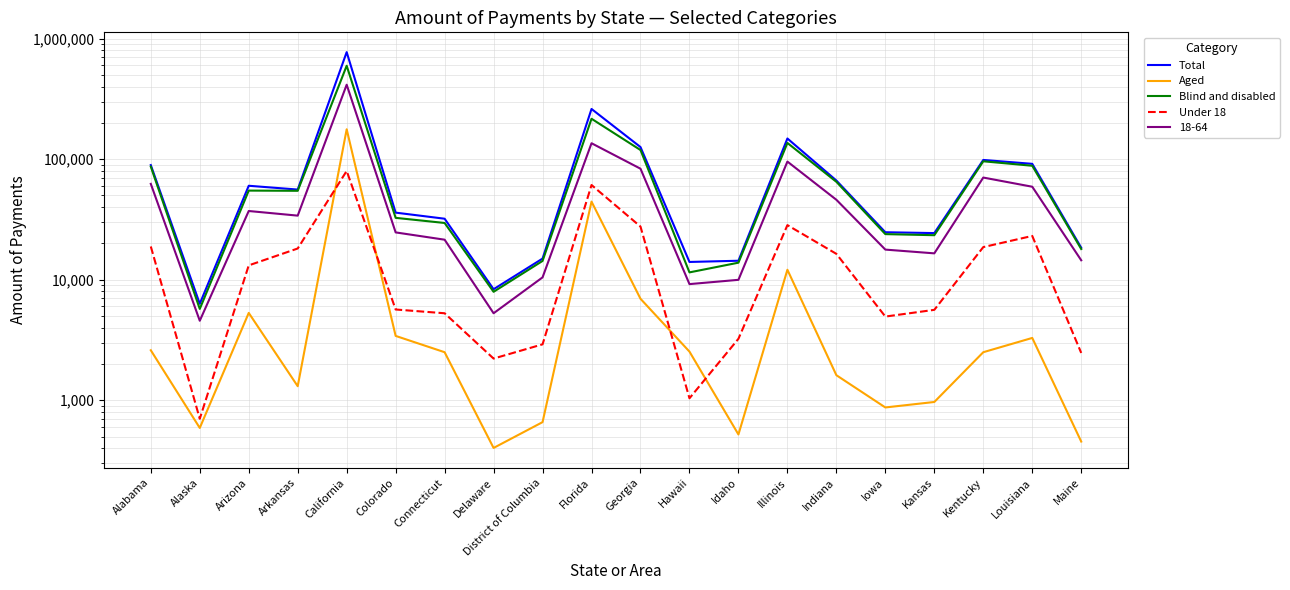

What is the difference between the second highest and minimum values in the Blind and disabled series?

210412